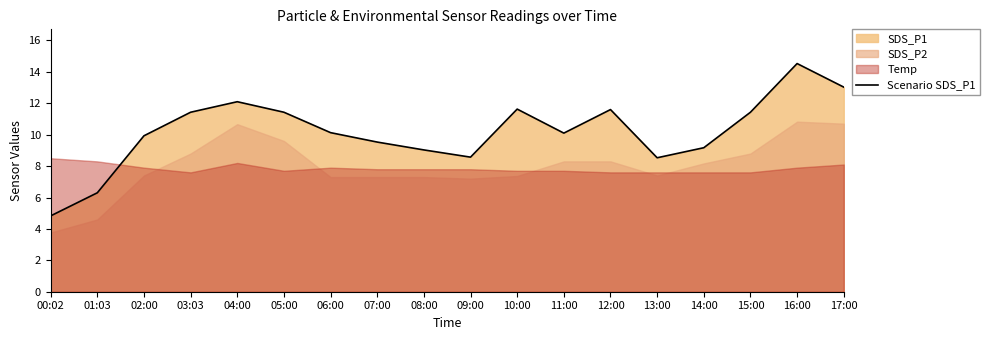

At which label does the data first exceed 10?

03:03